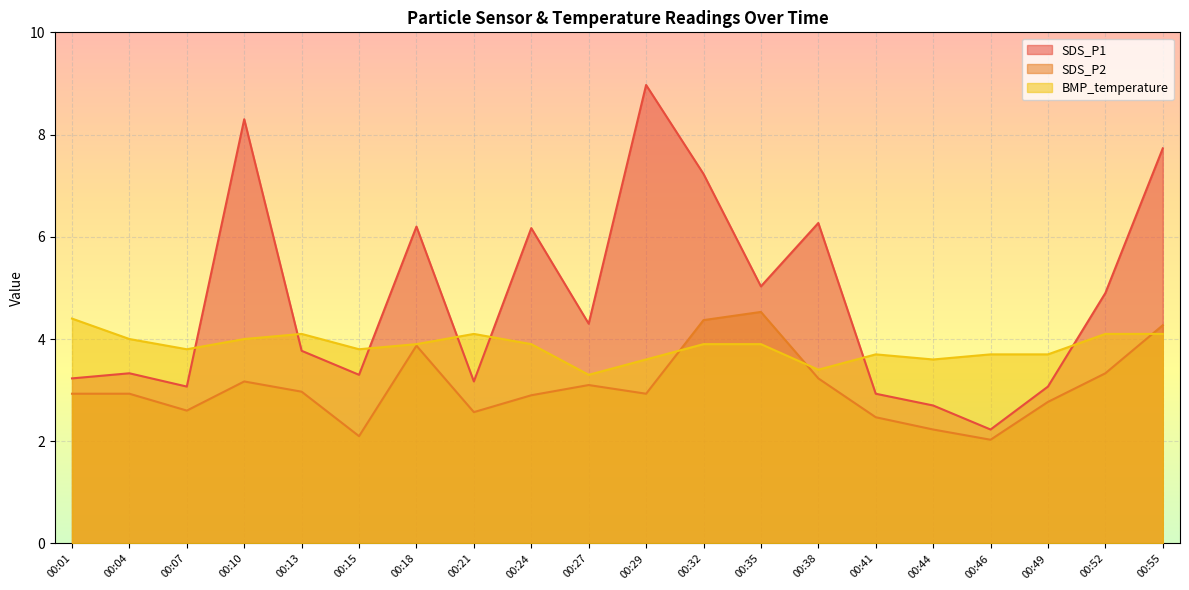

Which series has the largest total across all categories?

SDS_P1